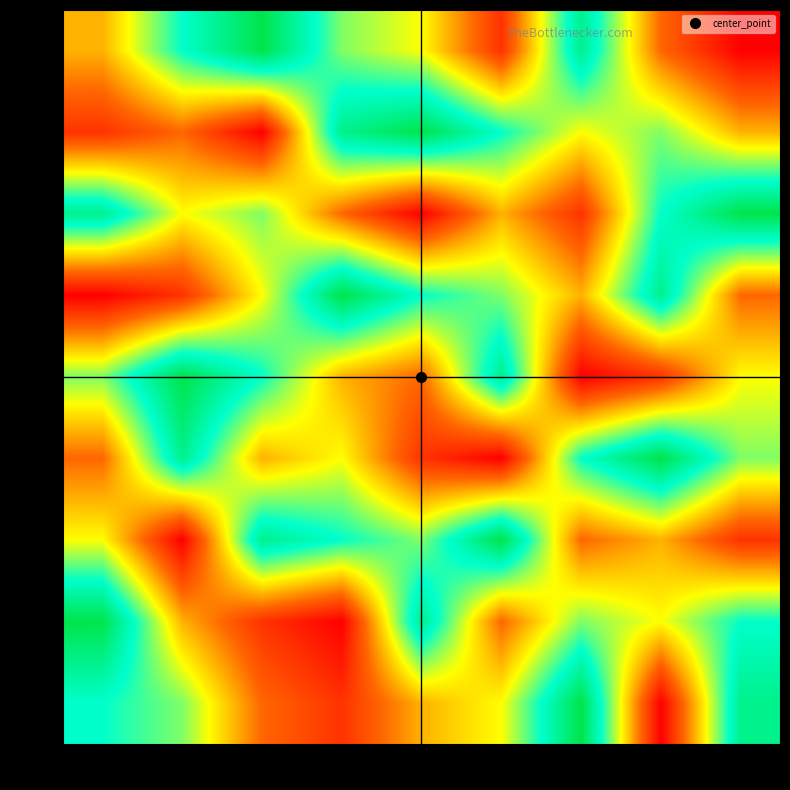

What is the spread (max minus min) of values at col1?

8